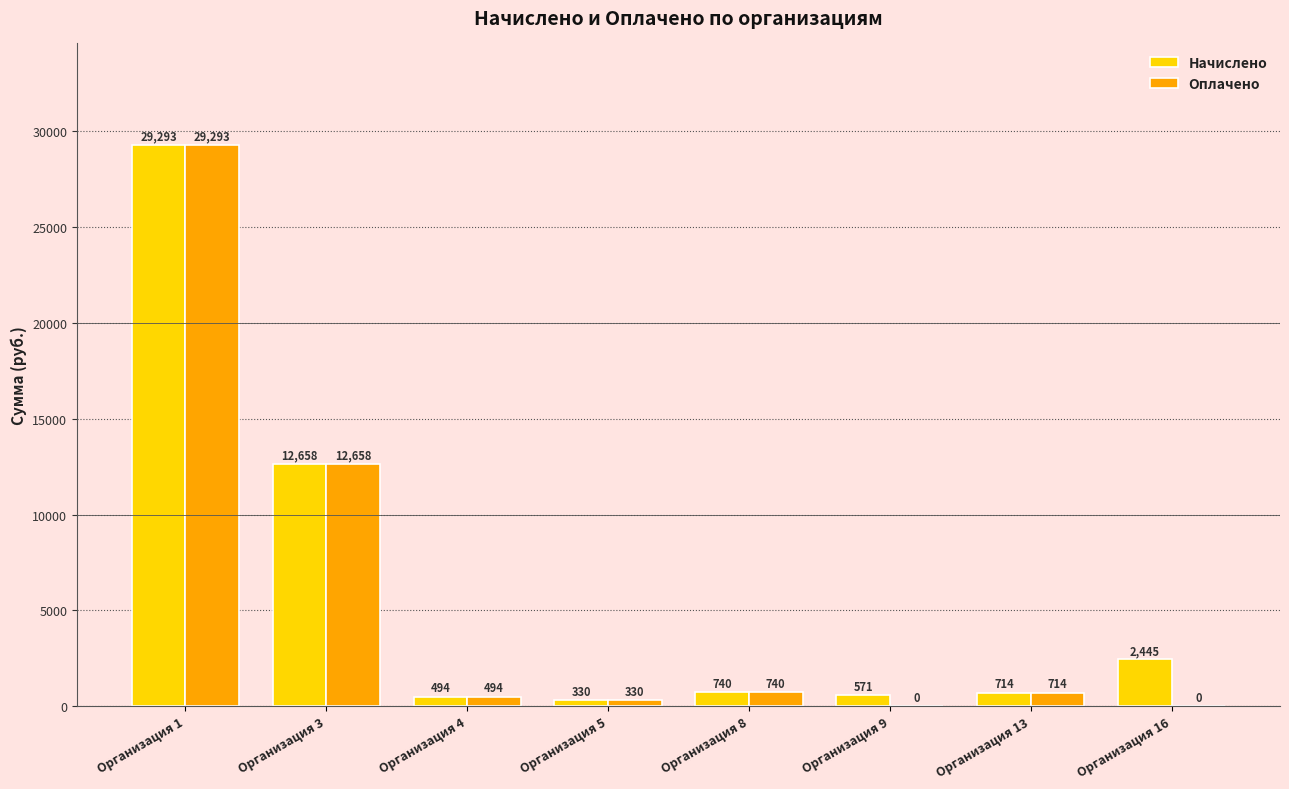

The value of Оплачено at Организация 1 is 48998.5. True or false?

False